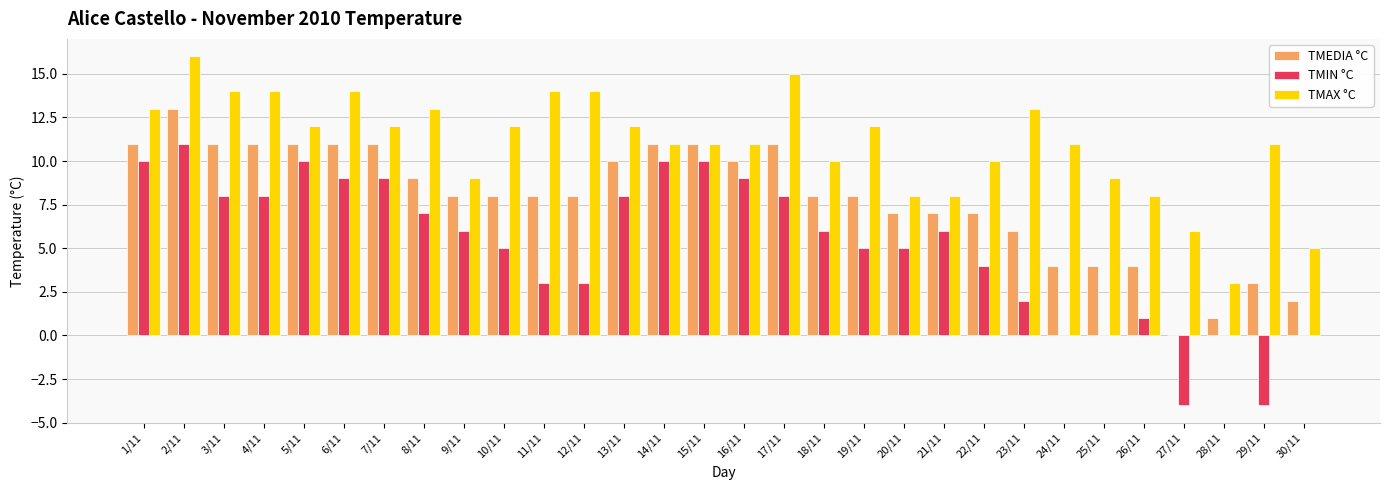

Which series has the widest spread of values?

TMIN °C